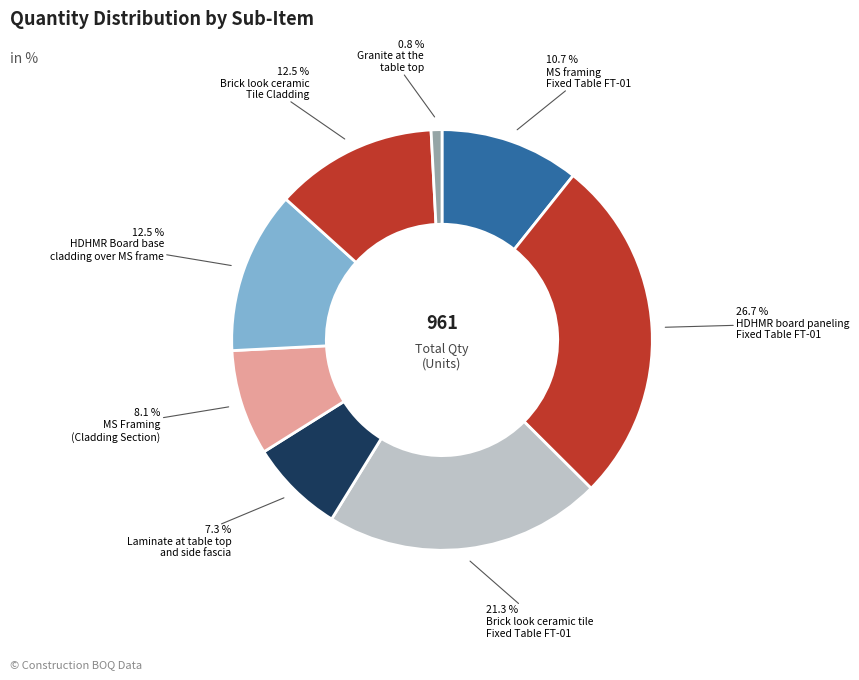

How many slices are in this pie chart?

8